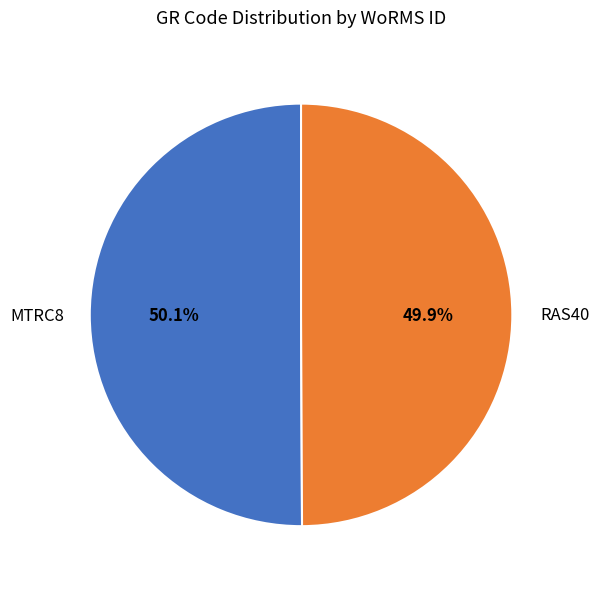

How many segments does this pie chart have?

2